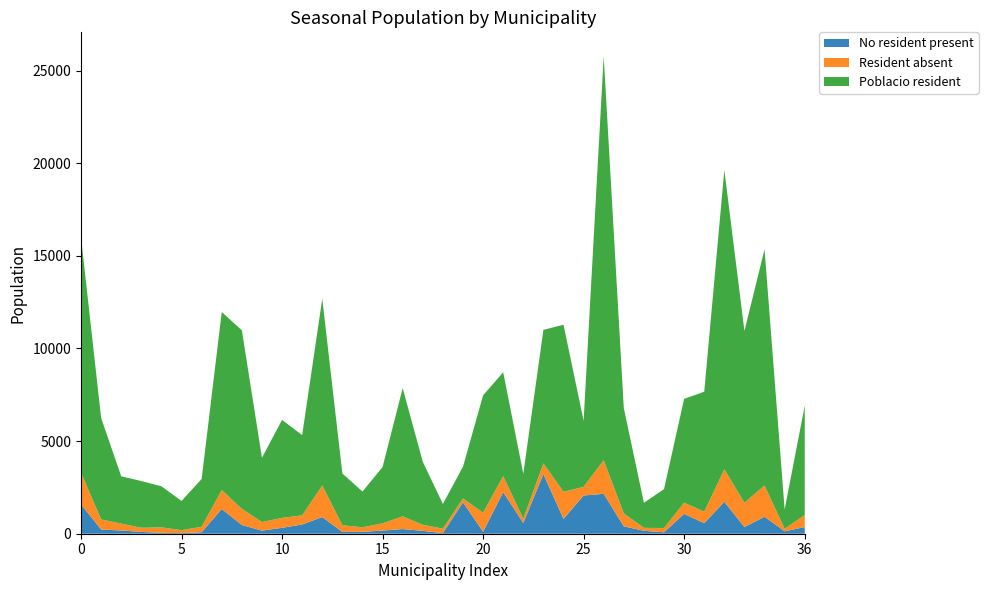

Reading left to right, transcribe all the data shown in this chart.

No resident present: 1585	227	175	98	46	34	79	1336	469	168	318	498	900	97	103	169	252	155	29	1697	104	2247	579	3219	801	2064	2153	396	159	77	1073	569	1723	359	916	130	360
Resident absent: 1712	545	372	224	298	157	297	1020	876	462	537	493	1704	359	246	392	687	327	245	207	1032	860	233	576	1462	468	1817	698	159	231	604	622	1753	1309	1691	136	653
Poblacio resident: 12697	5479	2552	2521	2217	1579	2581	9612	9637	3470	5290	4332	10079	2795	1928	3040	6922	3401	1334	1717	6333	5609	2422	7209	9020	3563	21807	5682	1350	2100	5604	6474	16155	9278	12745	1043	5902